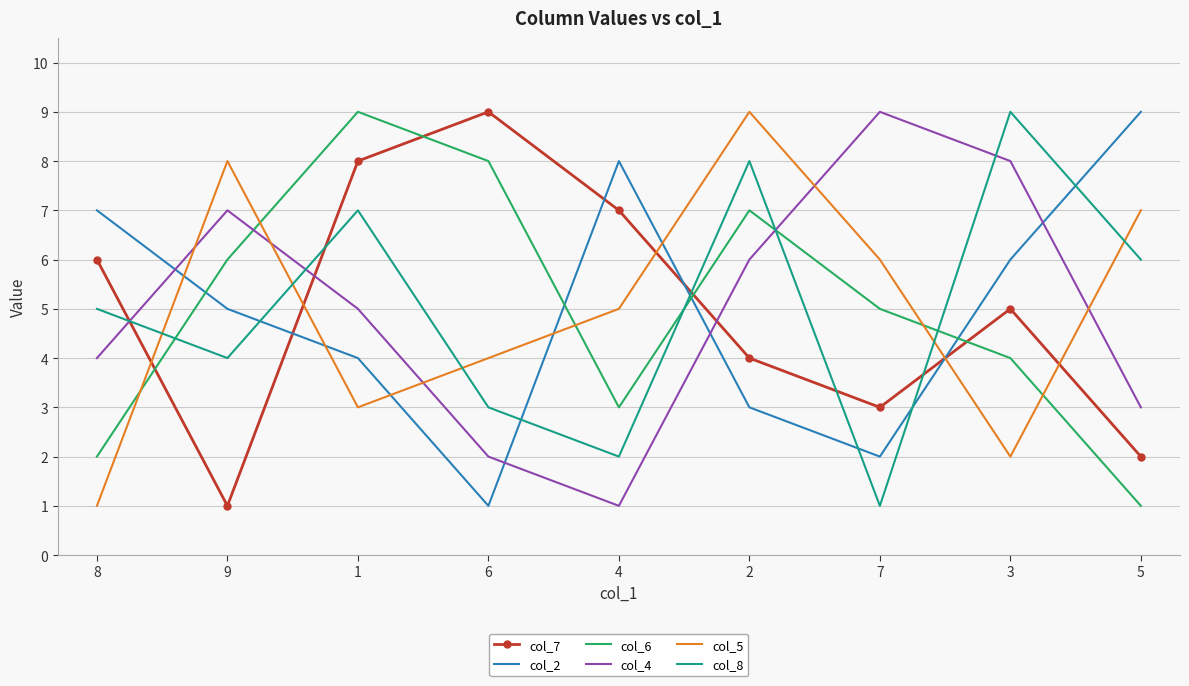

Is the value of col_6 at 6 greater than the value of col_2 at 3?

Yes